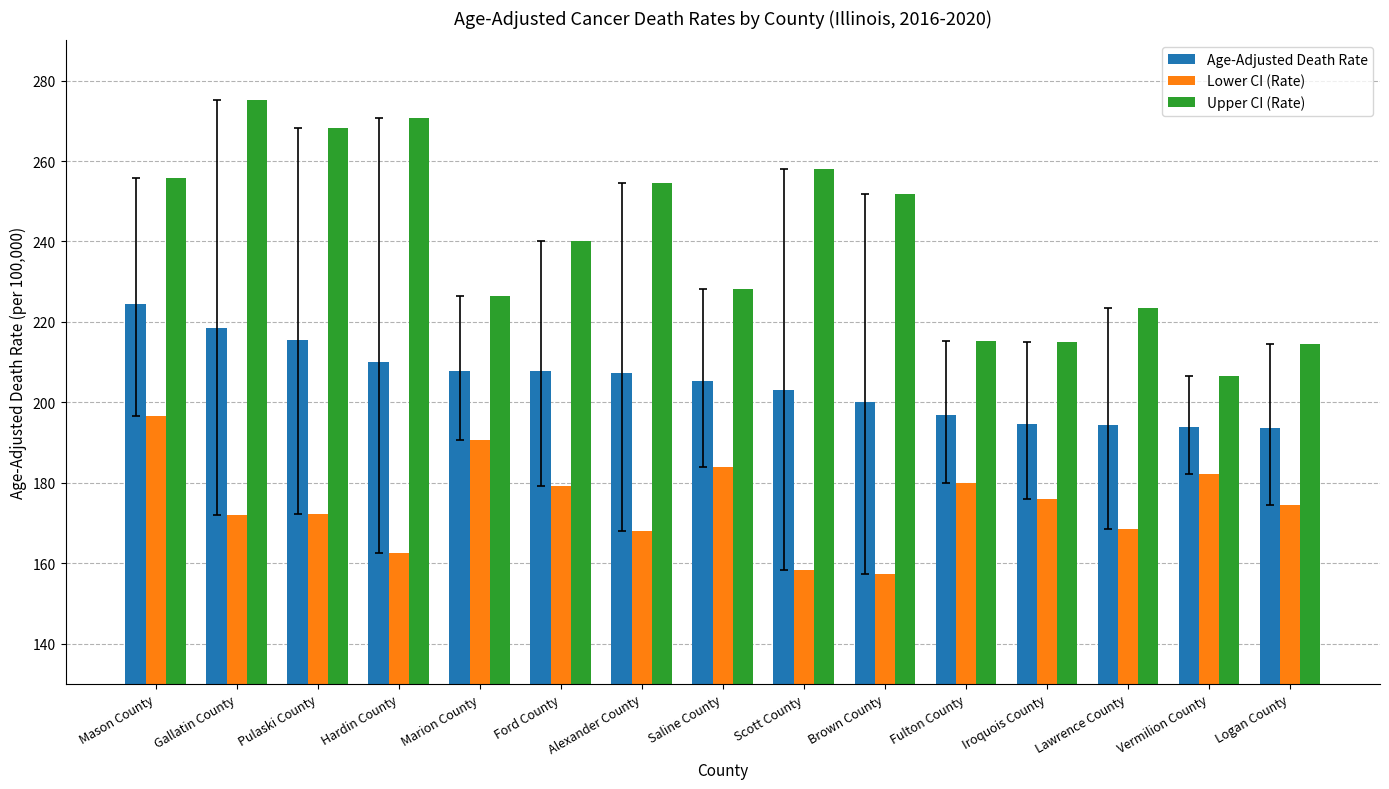

Count the number of data series in this chart.

3